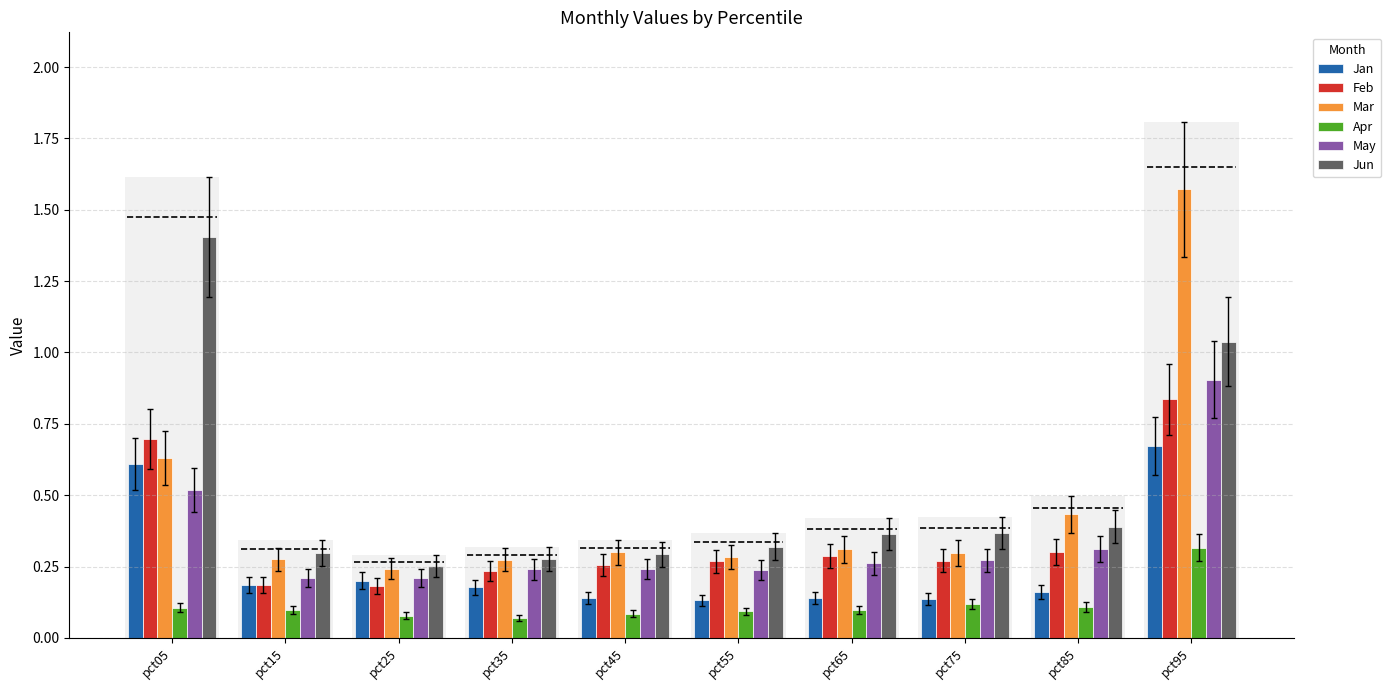

At which category does the chart reach its peak across all series?

pct95